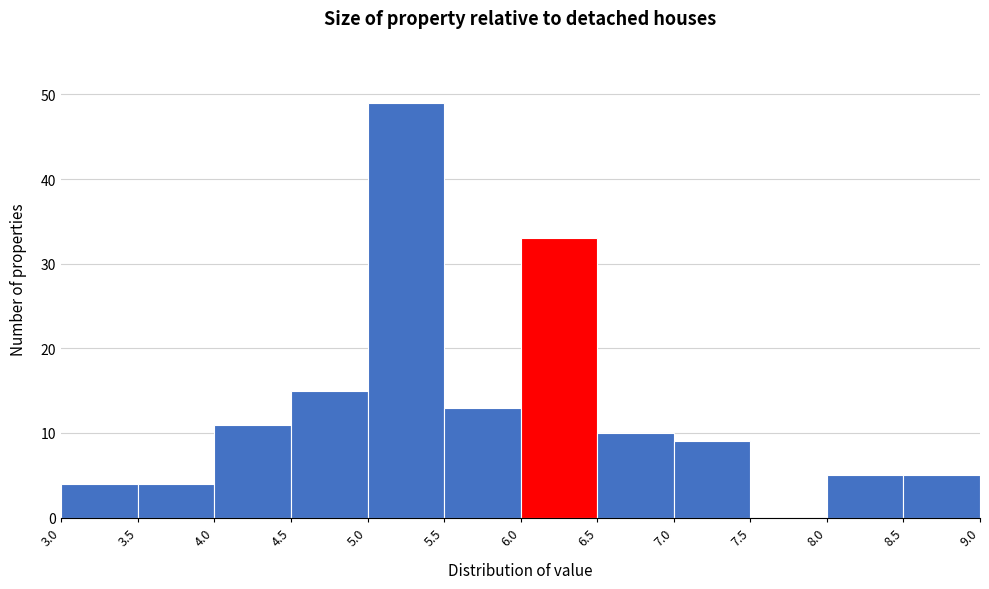

Reading left to right, transcribe this chart: for each bar, give the range it covers on the x-axis and its height. The values are not printed on the chart, so give them approximately, as read against the axis.

3.0 to 3.5: 4
3.5 to 4.0: 4
4.0 to 4.5: 11
4.5 to 5.0: 15
5.0 to 5.5: 49
5.5 to 6.0: 13
6.0 to 6.5: 33
6.5 to 7.0: 10
7.0 to 7.5: 9
7.5 to 8.0: 0
8.0 to 8.5: 5
8.5 to 9.0: 5